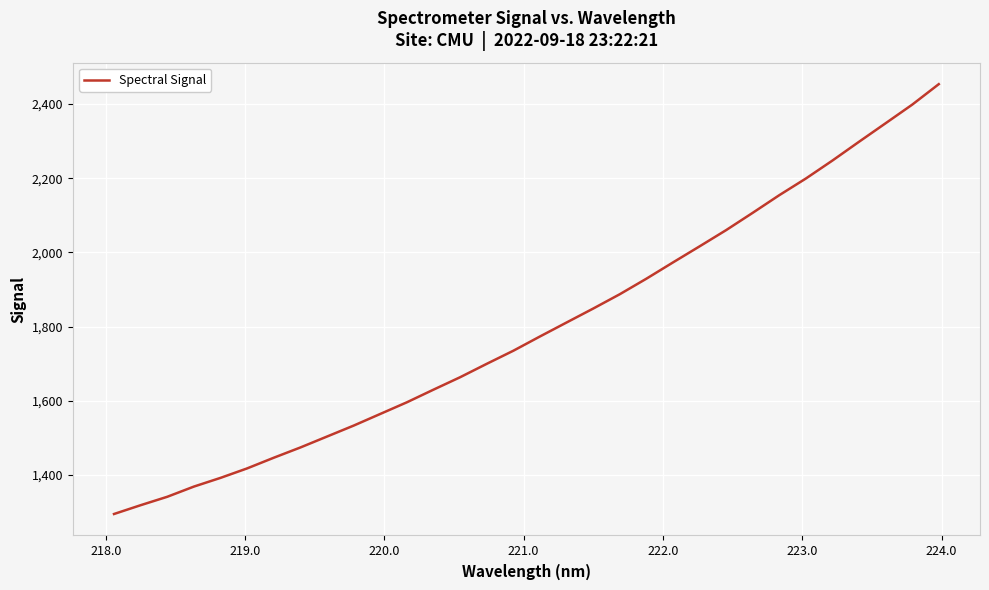

What is the maximum value shown in the chart?

2453.6